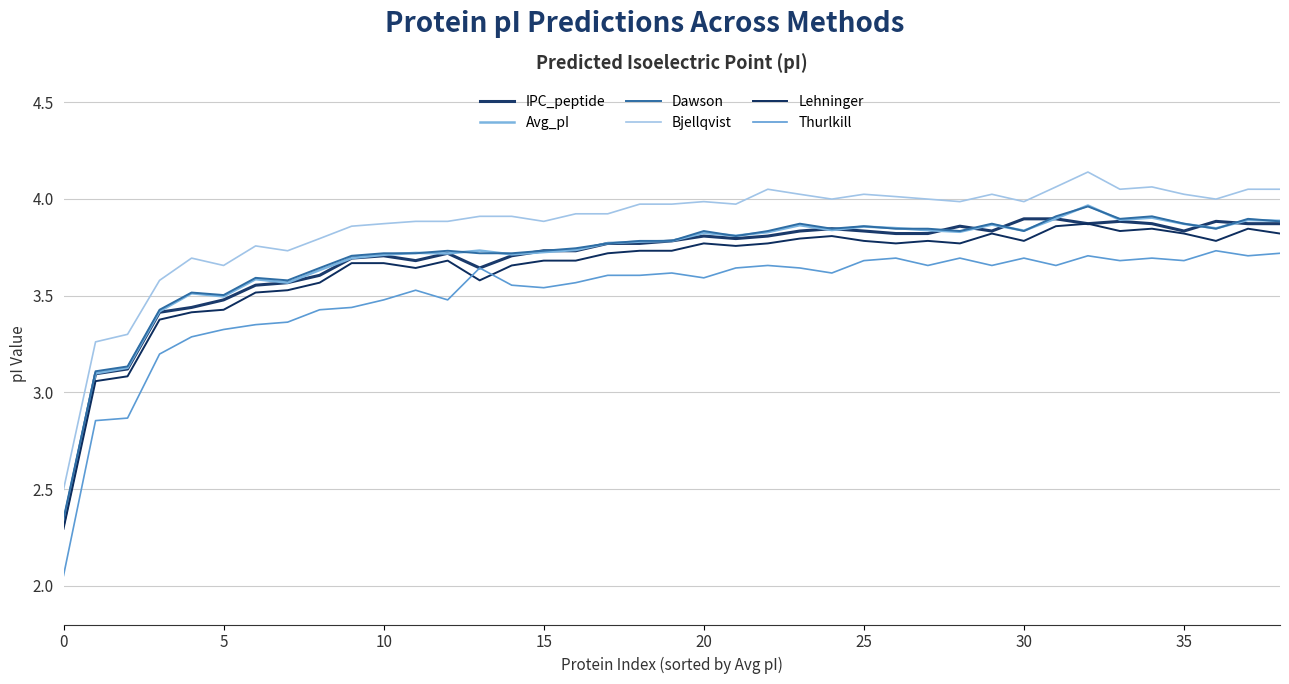

Which series has the largest range (max minus min)?

Thurlkill